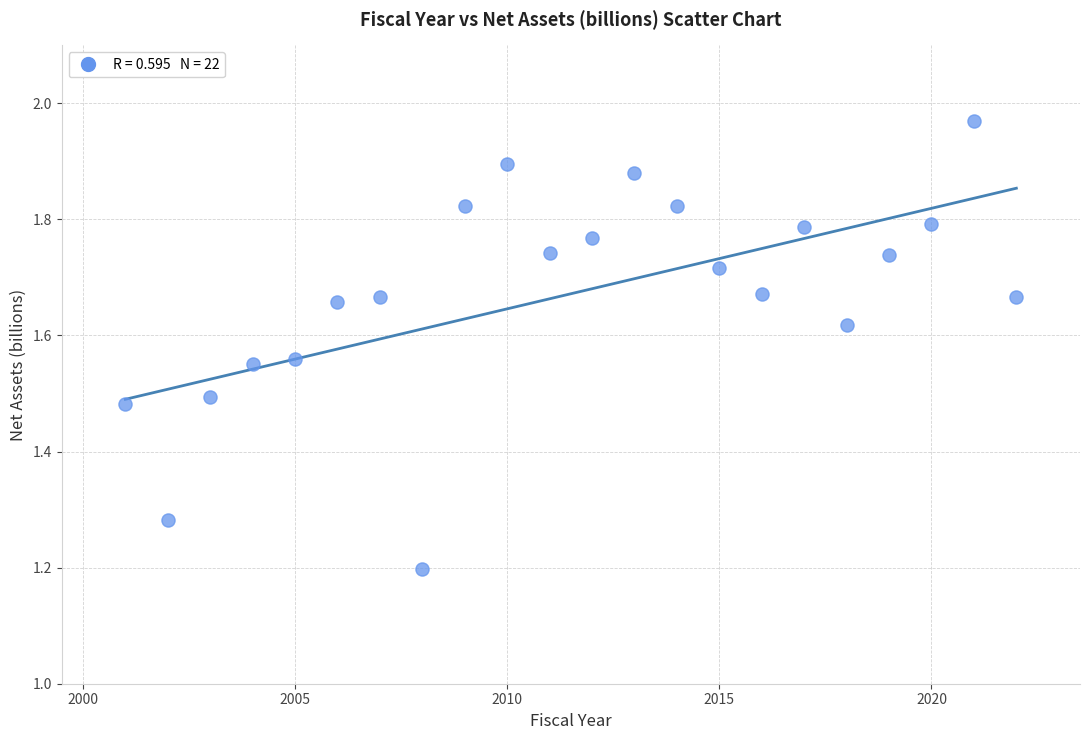

What Y value in the scatter plot is closest to 1?

1.2